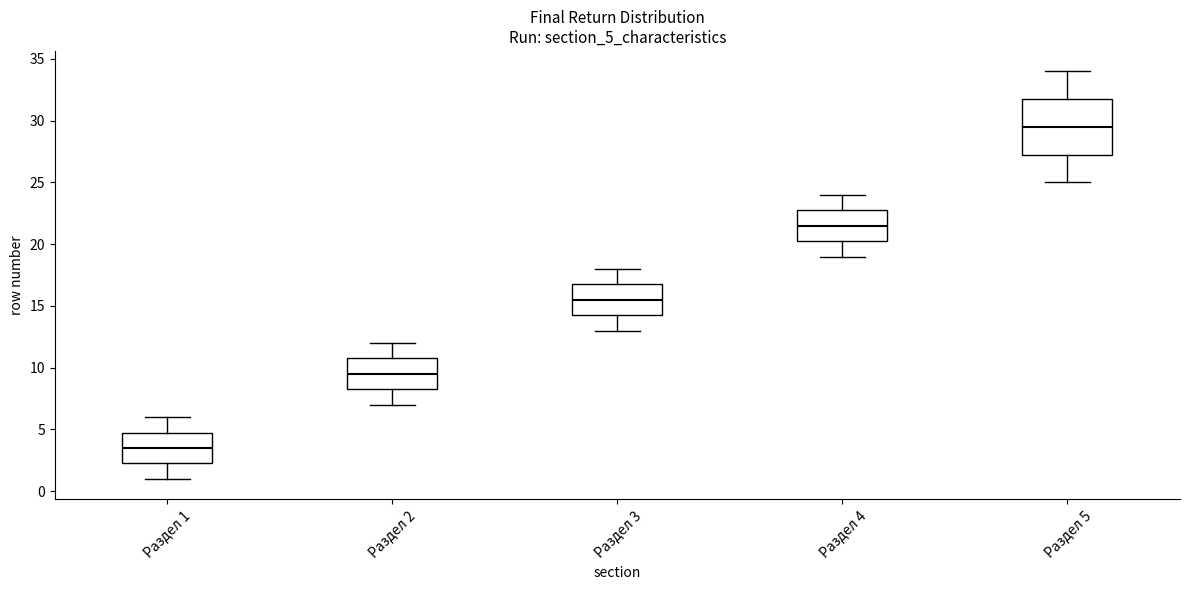

Which box has the lowest median line?

Раздел 1